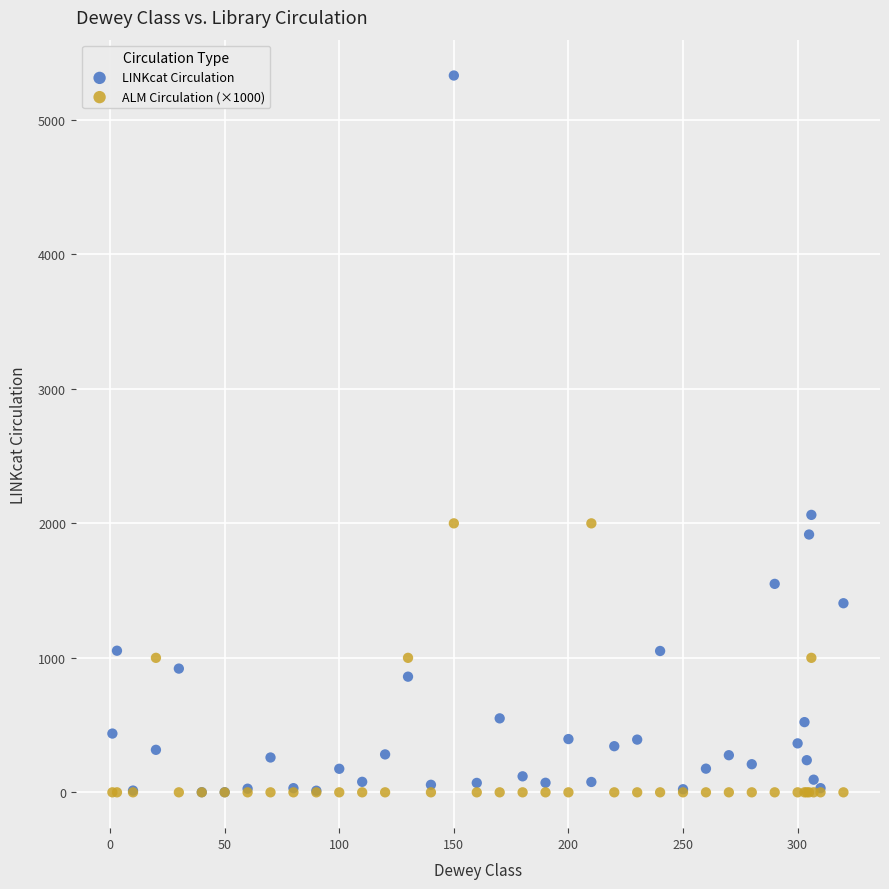

In the LINKcat Circulation series, what Y value is closest to 2665?

2063